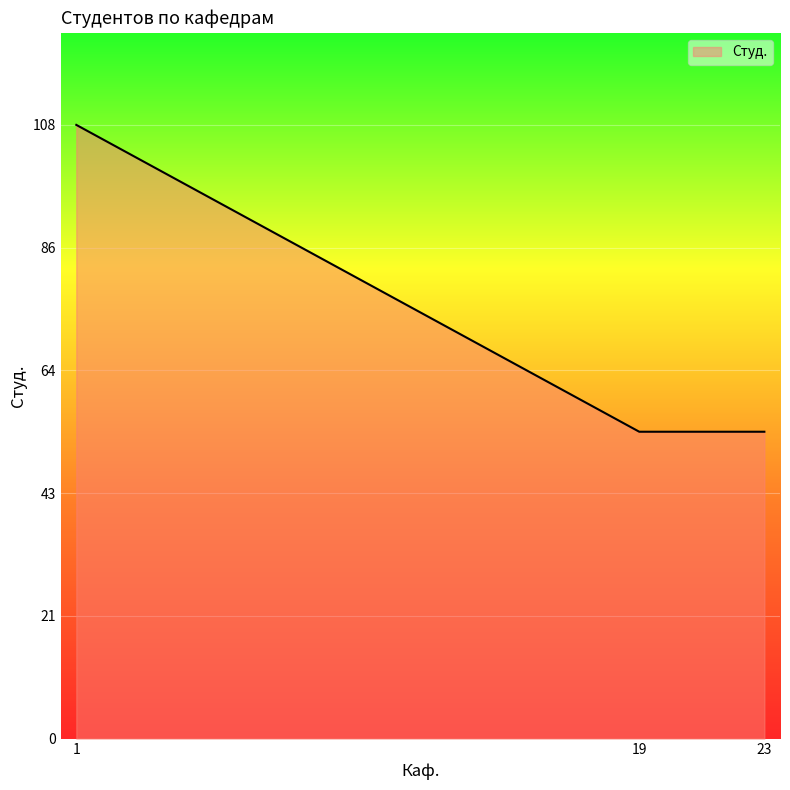

How many lines are shown in the chart?

1